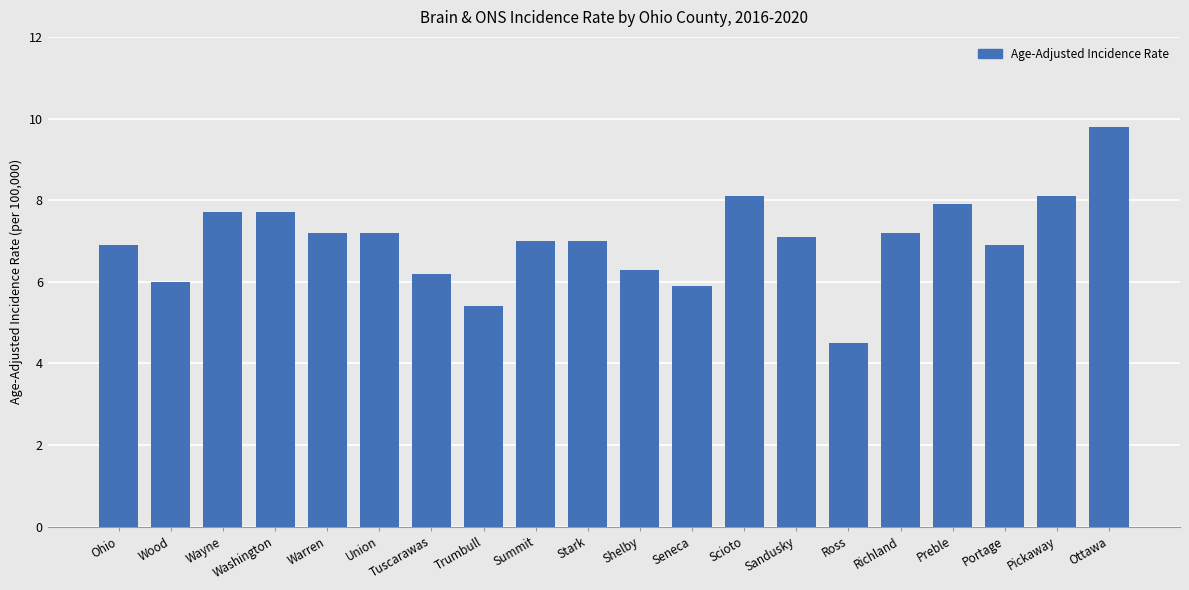

The value at Wayne is 7.7. True or false?

True